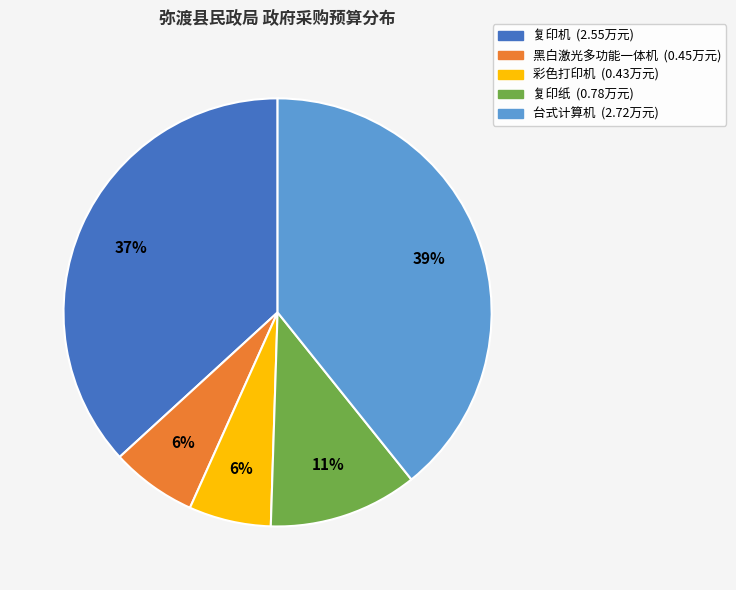

Is 台式计算机 the majority of the pie?

No